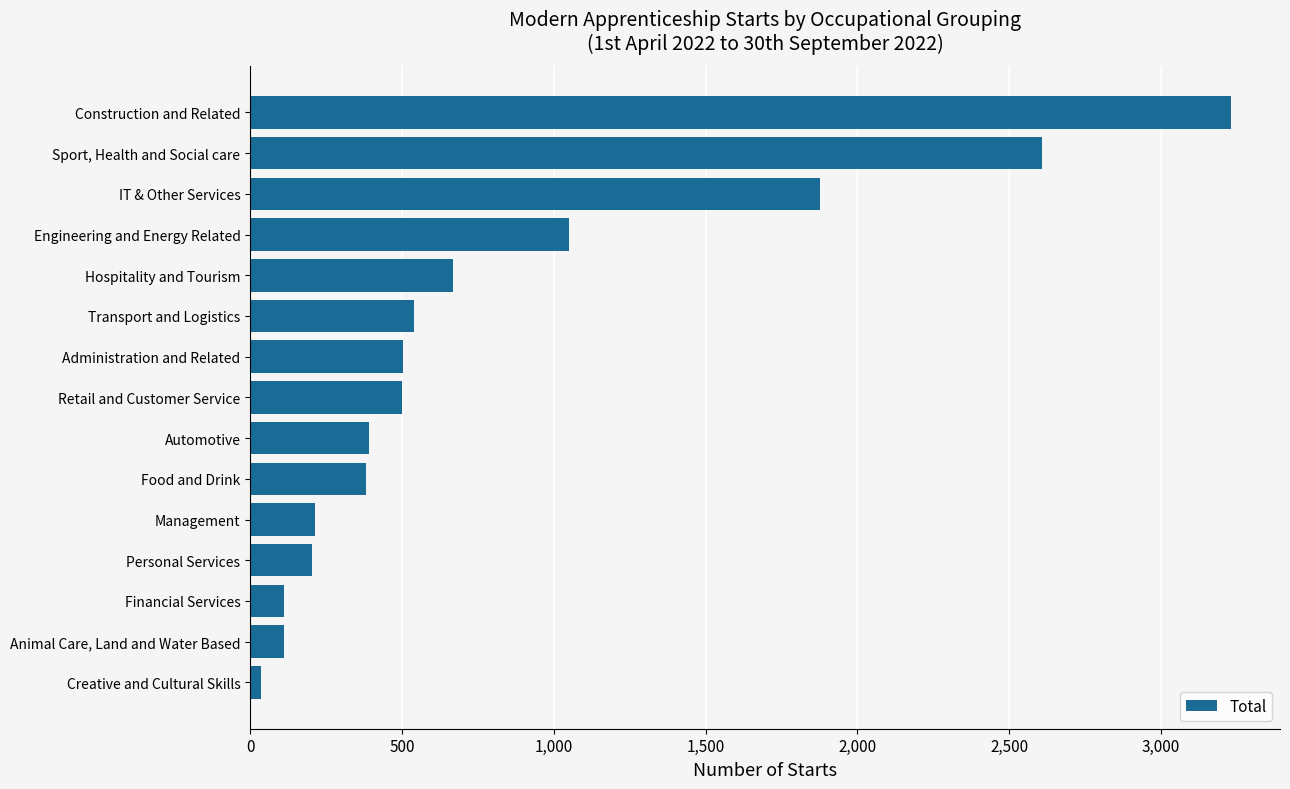

What is the change in value from IT & Other Services to Sport, Health and Social care?

+730